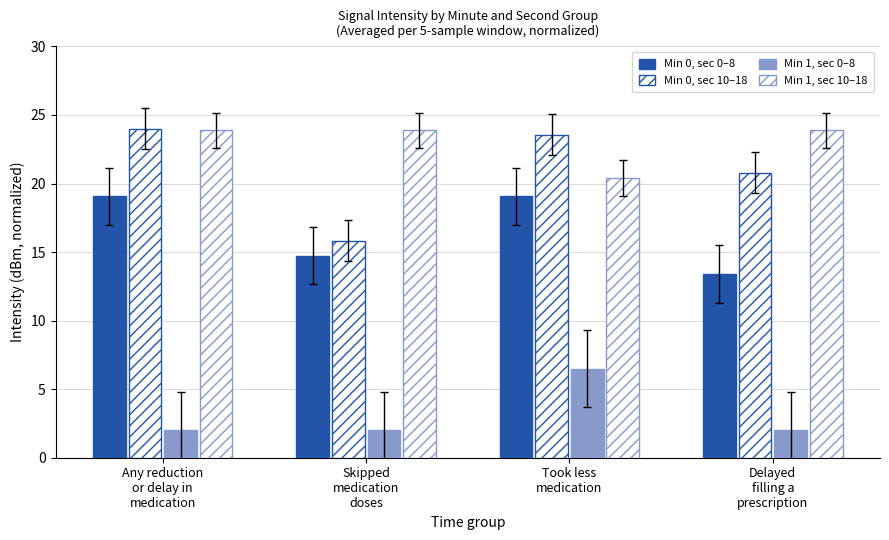

Are the bars horizontal?

No